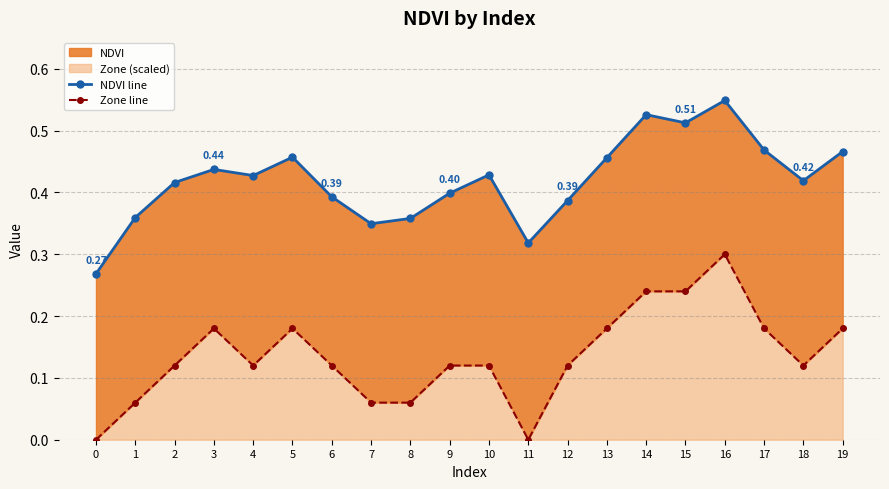

Reading right to left, what are all the values shown in this chart?

NDVI line: 19=0.5	18=0.4	17=0.5	16=0.5	15=0.5	14=0.5	13=0.5	12=0.4	11=0.3	10=0.4	9=0.4	8=0.4	7=0.3	6=0.4	5=0.5	4=0.4	3=0.4	2=0.4	1=0.4	0=0.3
Zone line: 19=0.2	18=0.1	17=0.2	16=0.3	15=0.2	14=0.2	13=0.2	12=0.1	11=0.0	10=0.1	9=0.1	8=0.1	7=0.1	6=0.1	5=0.2	4=0.1	3=0.2	2=0.1	1=0.1	0=0.0